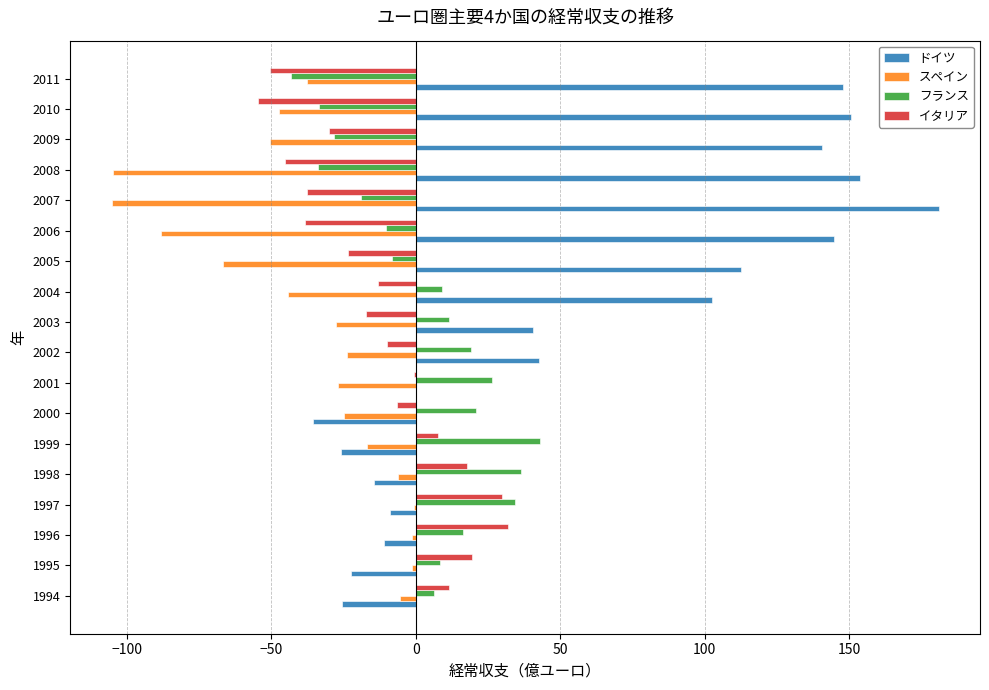

Is the value of ドイツ at 2006 greater than the value of スペイン at 2002?

Yes